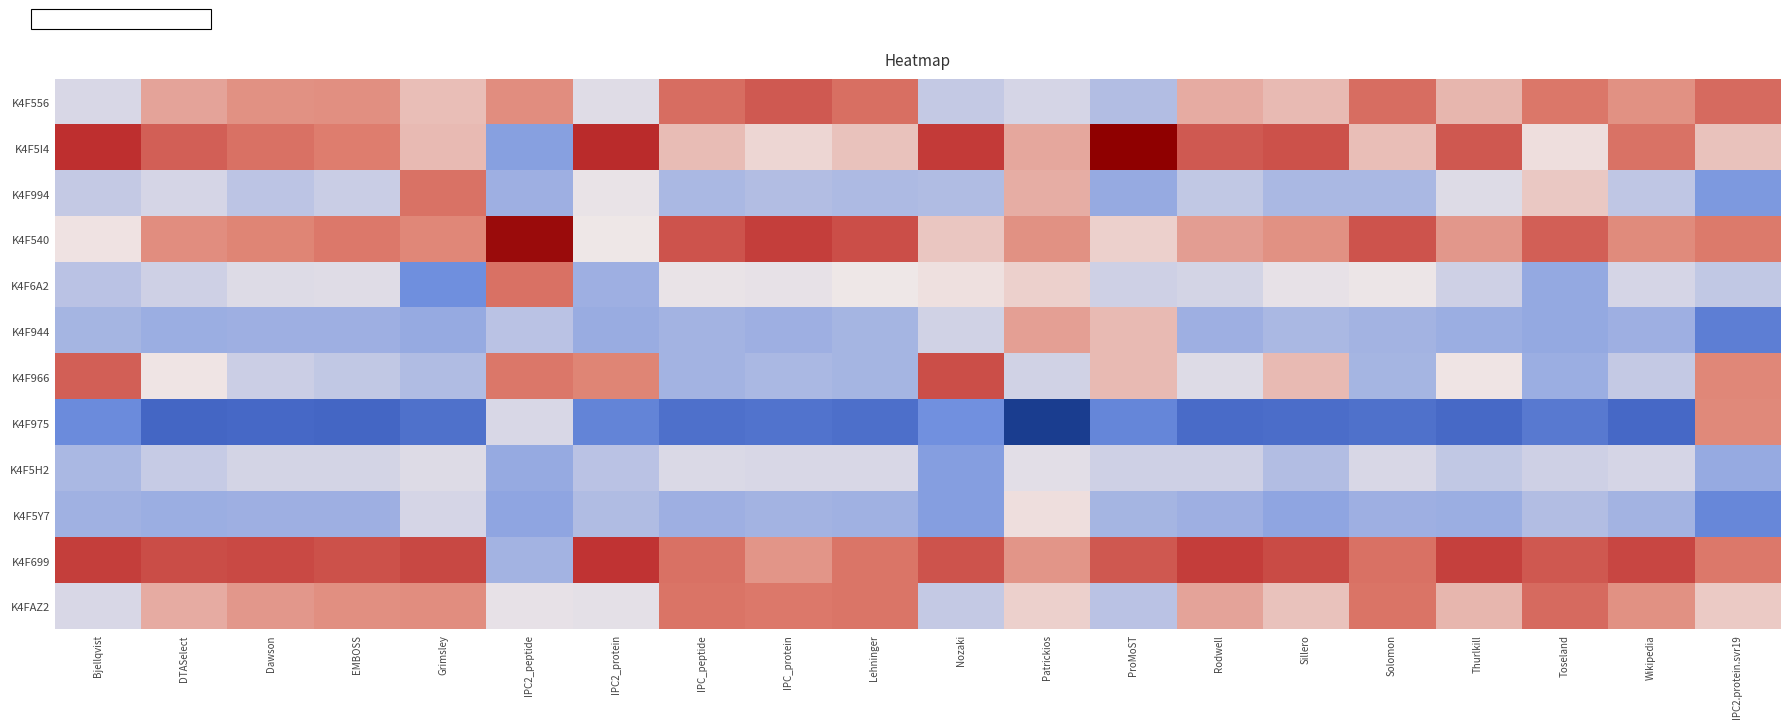

What is the greatest value displayed?

2.3